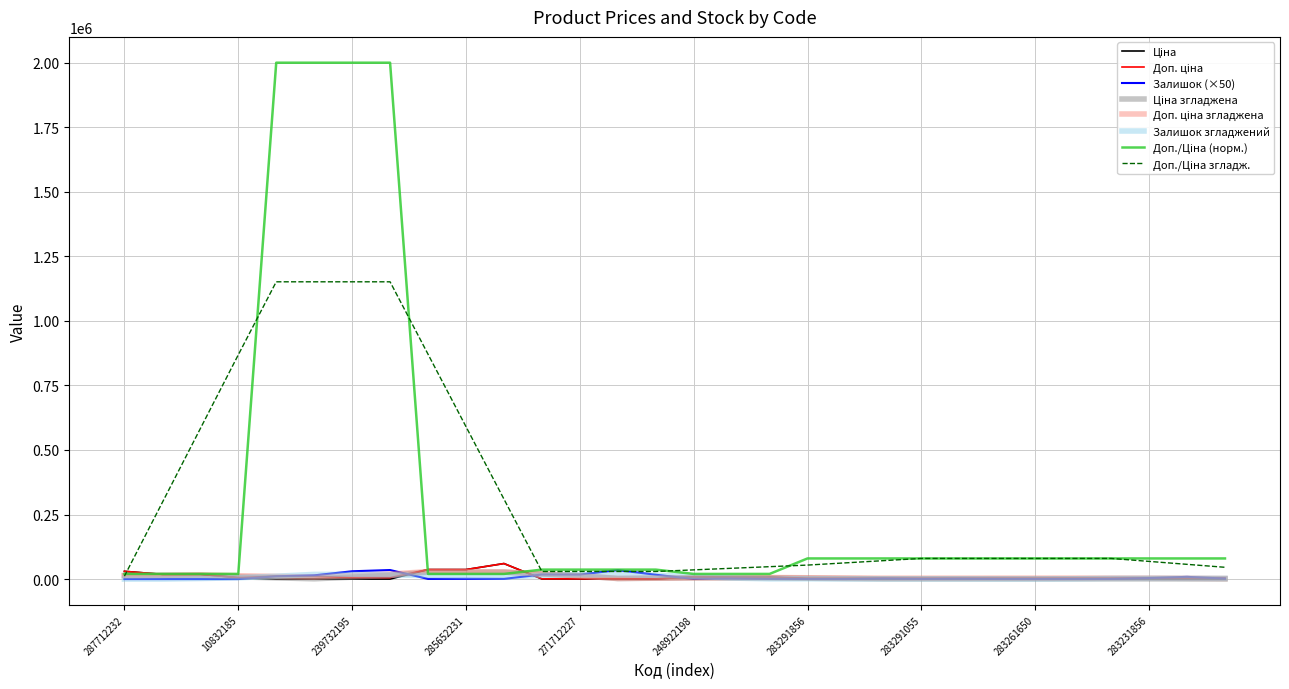

What is the greatest value displayed?

2000000.0